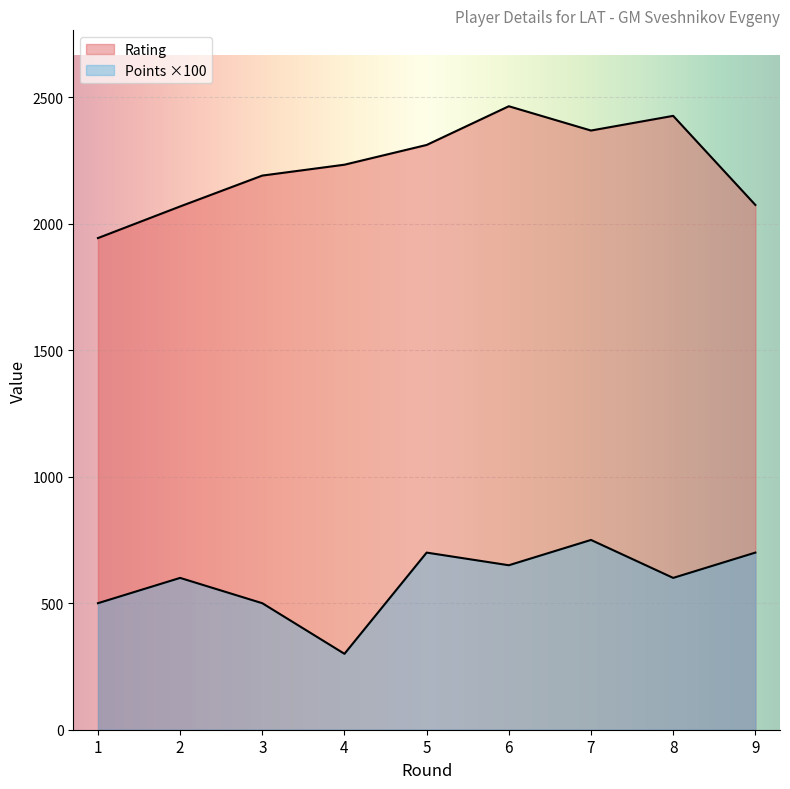

Rank the series at 6 from highest to lowest value.

Rating, Points